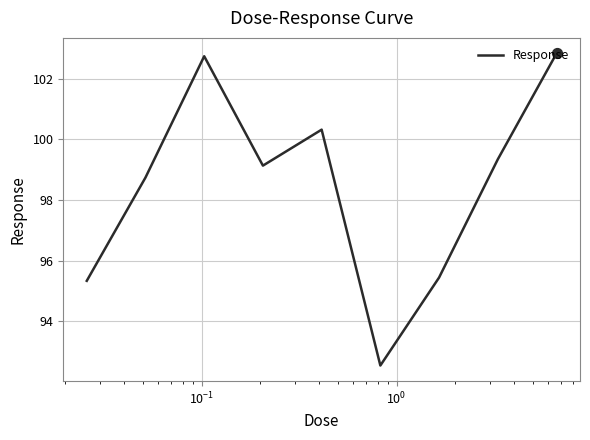

What is the difference between the maximum and minimum values?

10.3